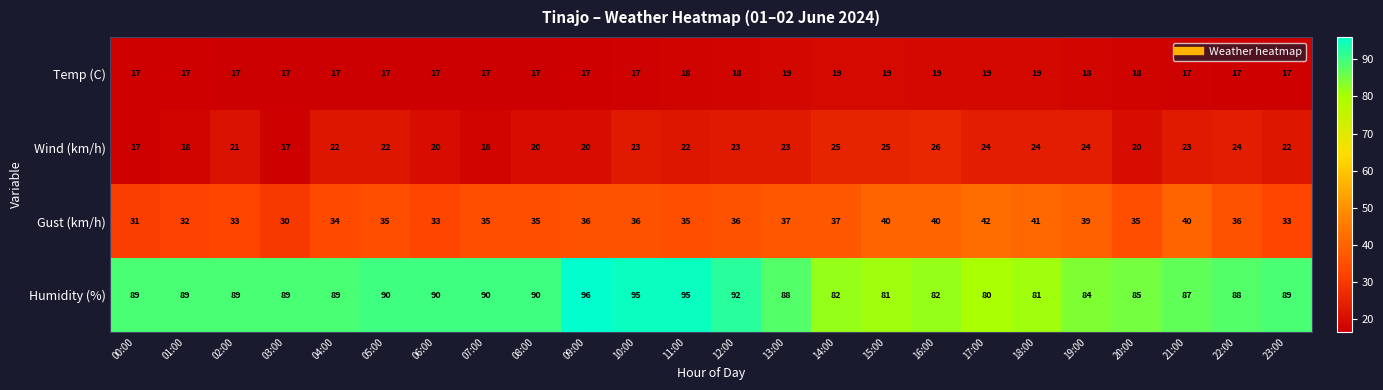

What is the maximum value shown in the chart?

96